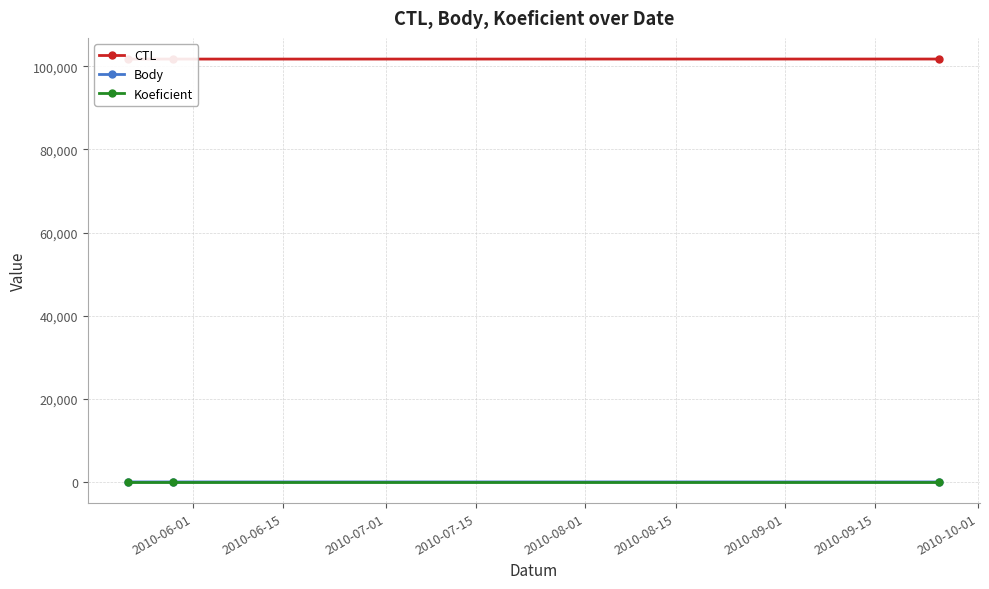

Reading left to right, extract all data points from this chart.

CTL: 101721	101722	101732
Body: 4	6	6
Koeficient: 4	4	4